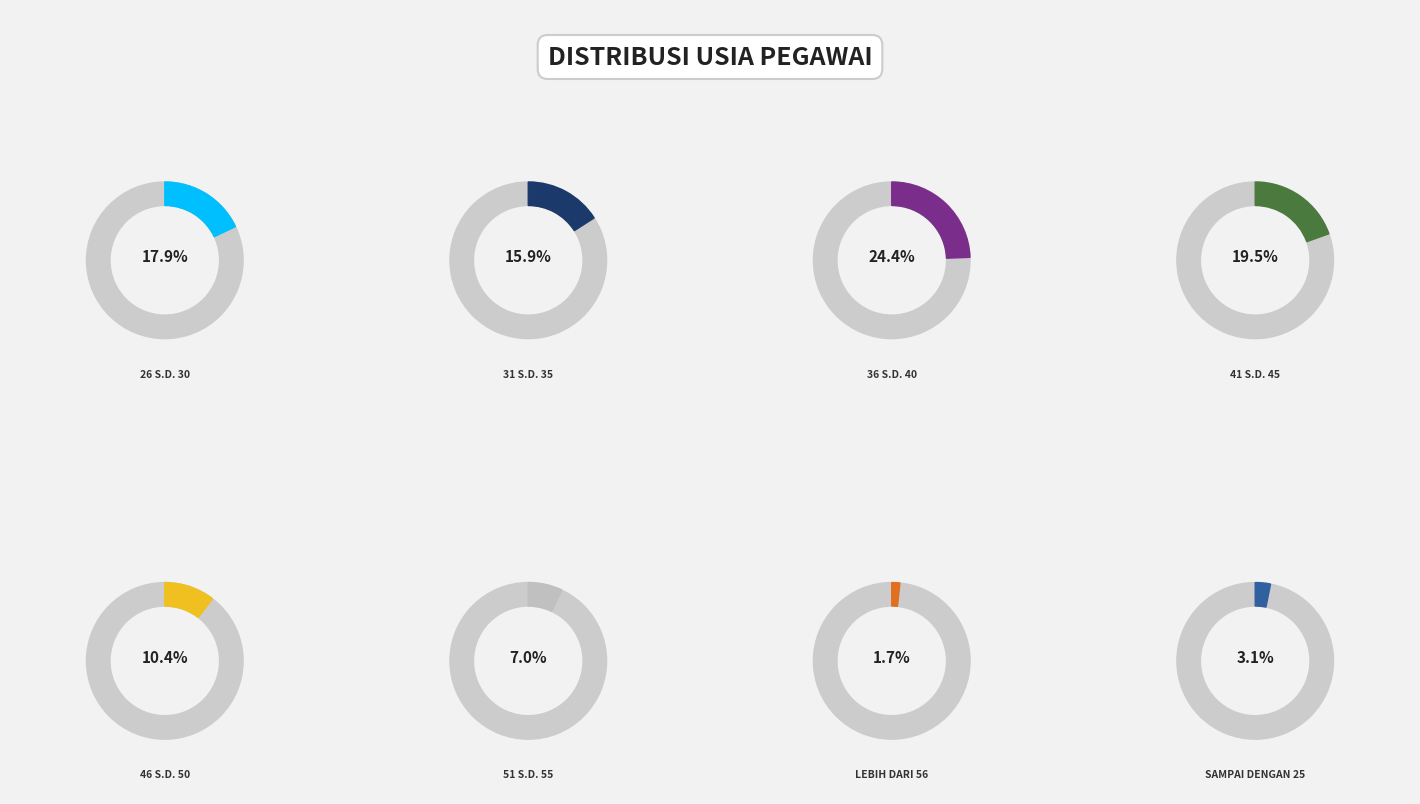

To the nearest percent, what percentage of the pie is 46 S.D. 50?

10%